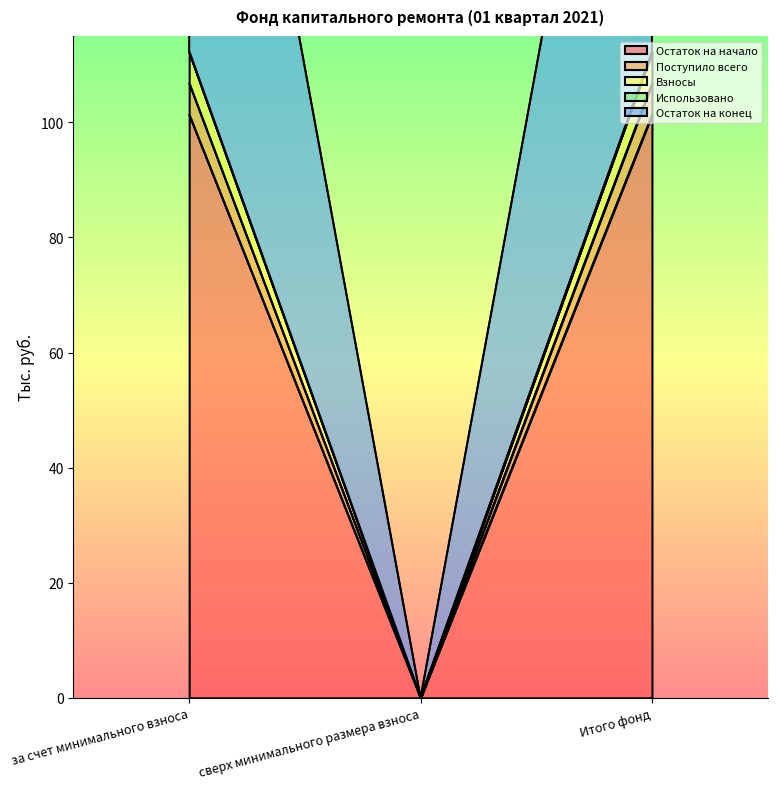

What position from the right is Итого фонд?

1